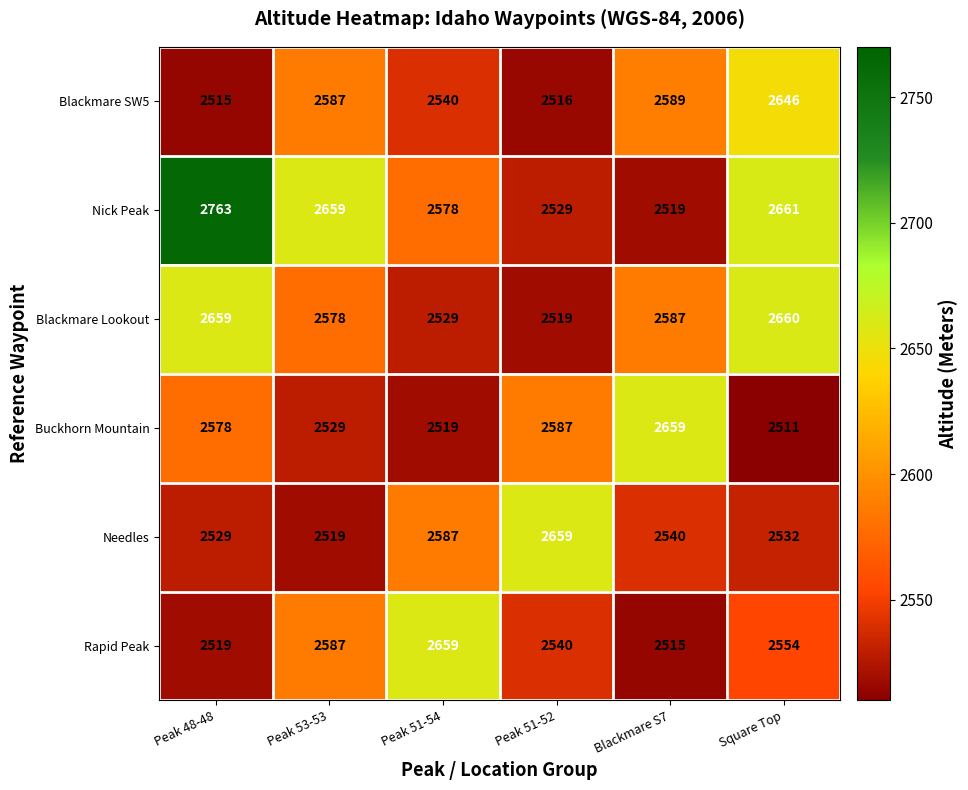

True or false: Rapid Peak has a value of 1101 at Peak 53-53.

False